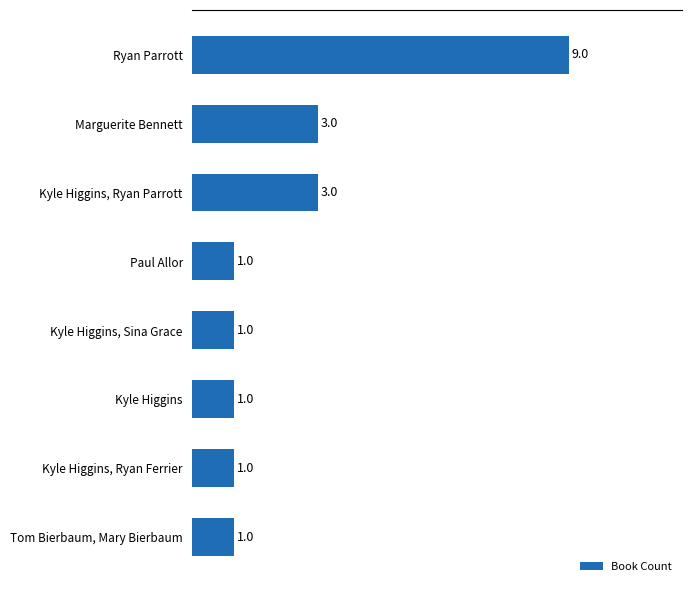

What is the change in value from Kyle Higgins, Ryan Parrott to Ryan Parrott?

+6